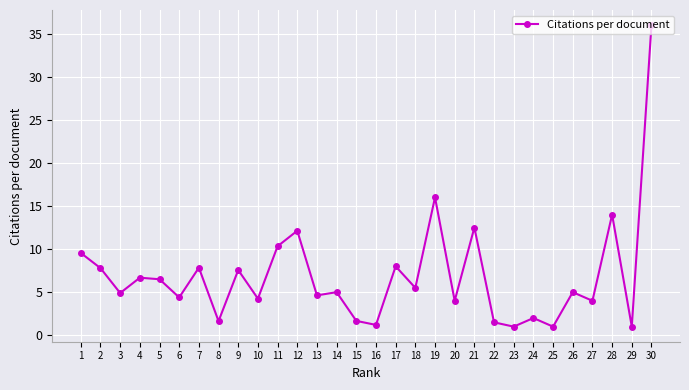

What is the value of the 5th point from the left?

6.5